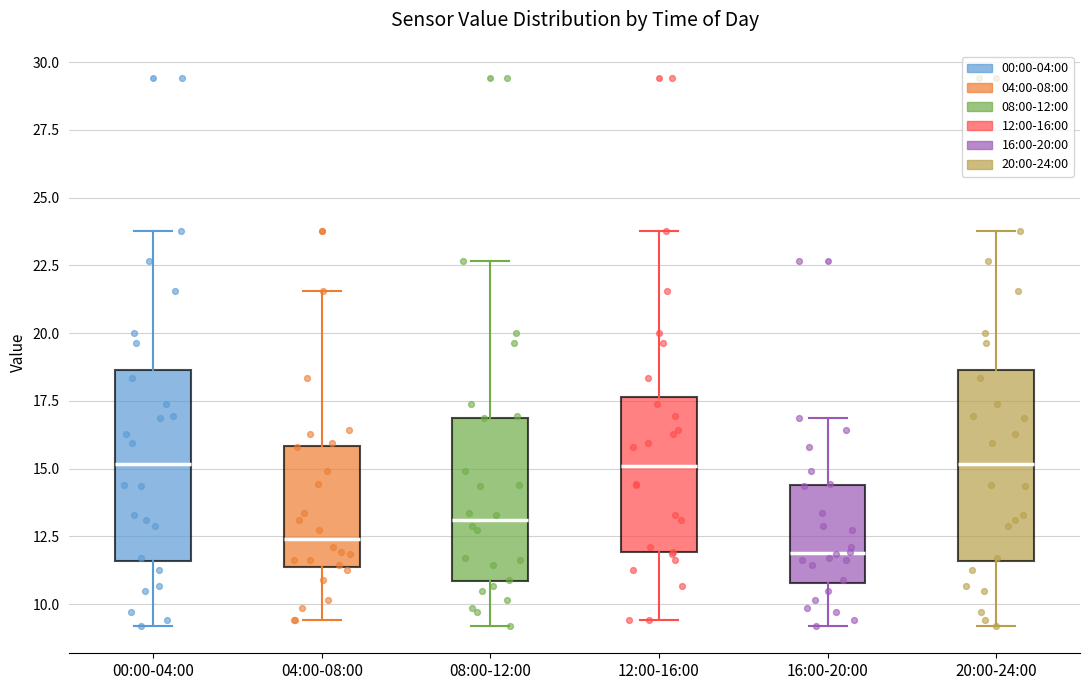

Reading left to right, transcribe this box plot: for each box, give where its median line is, the range the box spans, and where its two whiskers end, as read against the y-axis. The values are not printed on the chart, so give them approximately, as read against the axis.

00:00-04:00: median 15.0, box 11.5 to 18.5, whiskers 9.0 to 24.0
04:00-08:00: median 12.5, box 11.5 to 16.0, whiskers 9.5 to 21.5
08:00-12:00: median 13.0, box 11.0 to 17.0, whiskers 9.0 to 22.5
12:00-16:00: median 15.0, box 12.0 to 17.5, whiskers 9.5 to 24.0
16:00-20:00: median 12.0, box 11.0 to 14.5, whiskers 9.0 to 17.0
20:00-24:00: median 15.0, box 11.5 to 18.5, whiskers 9.0 to 24.0